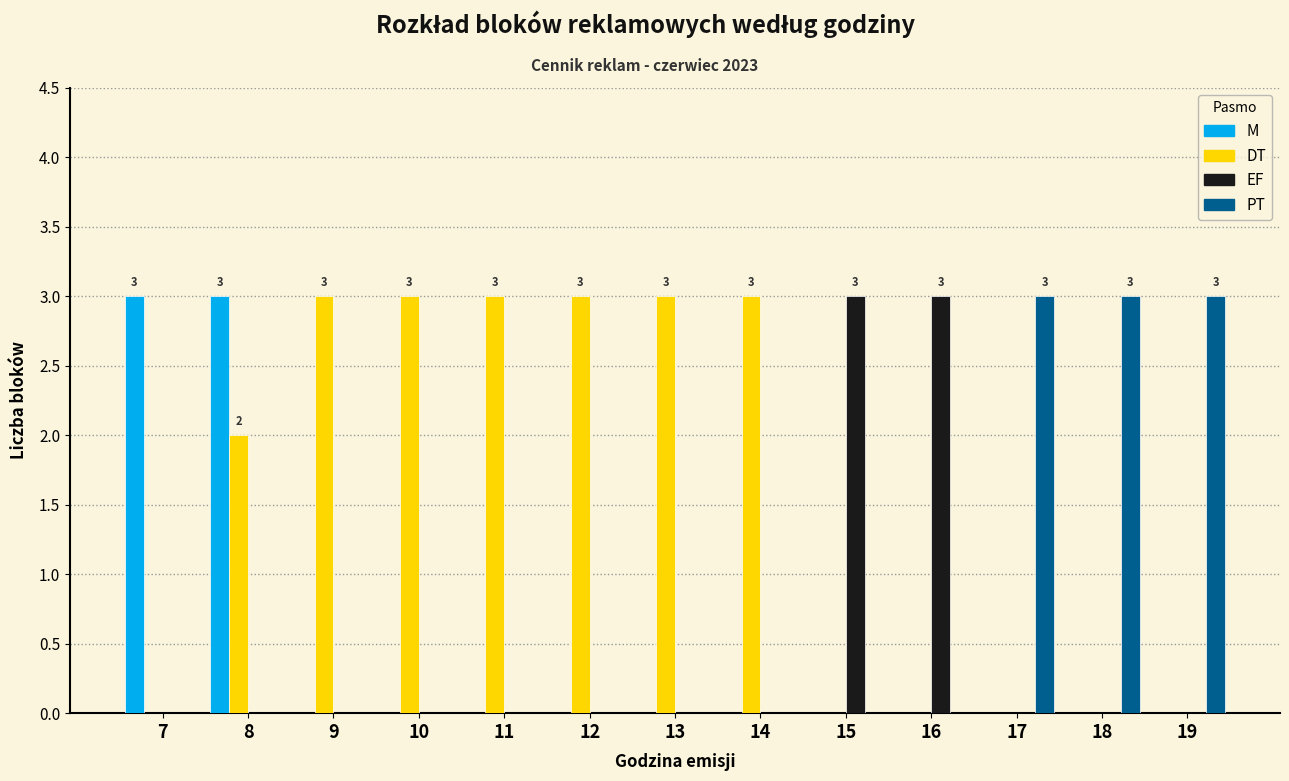

What is the sum of all M values?

6